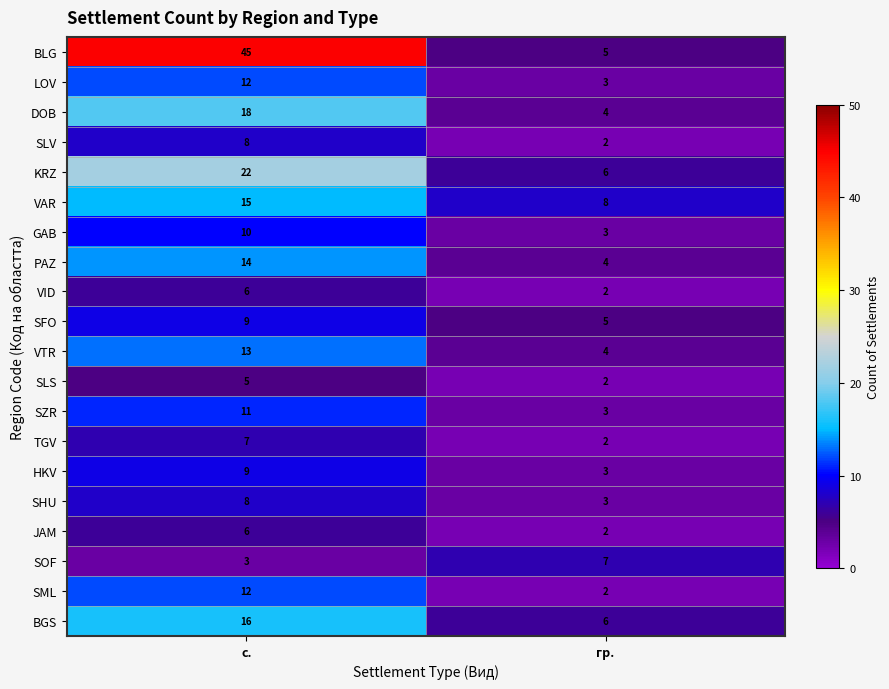

Rank the categories by VTR value from lowest to highest.

гр., с.